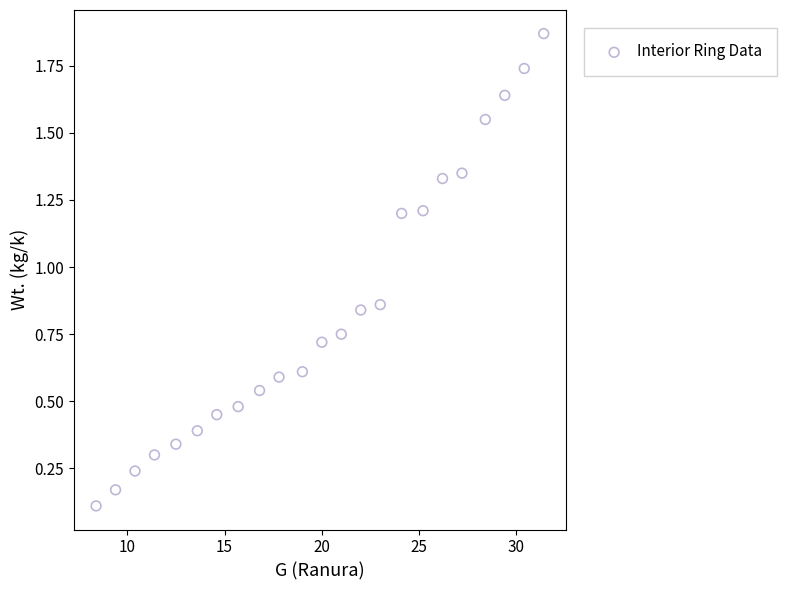

What is the range of X values (max minus min)?

23.0